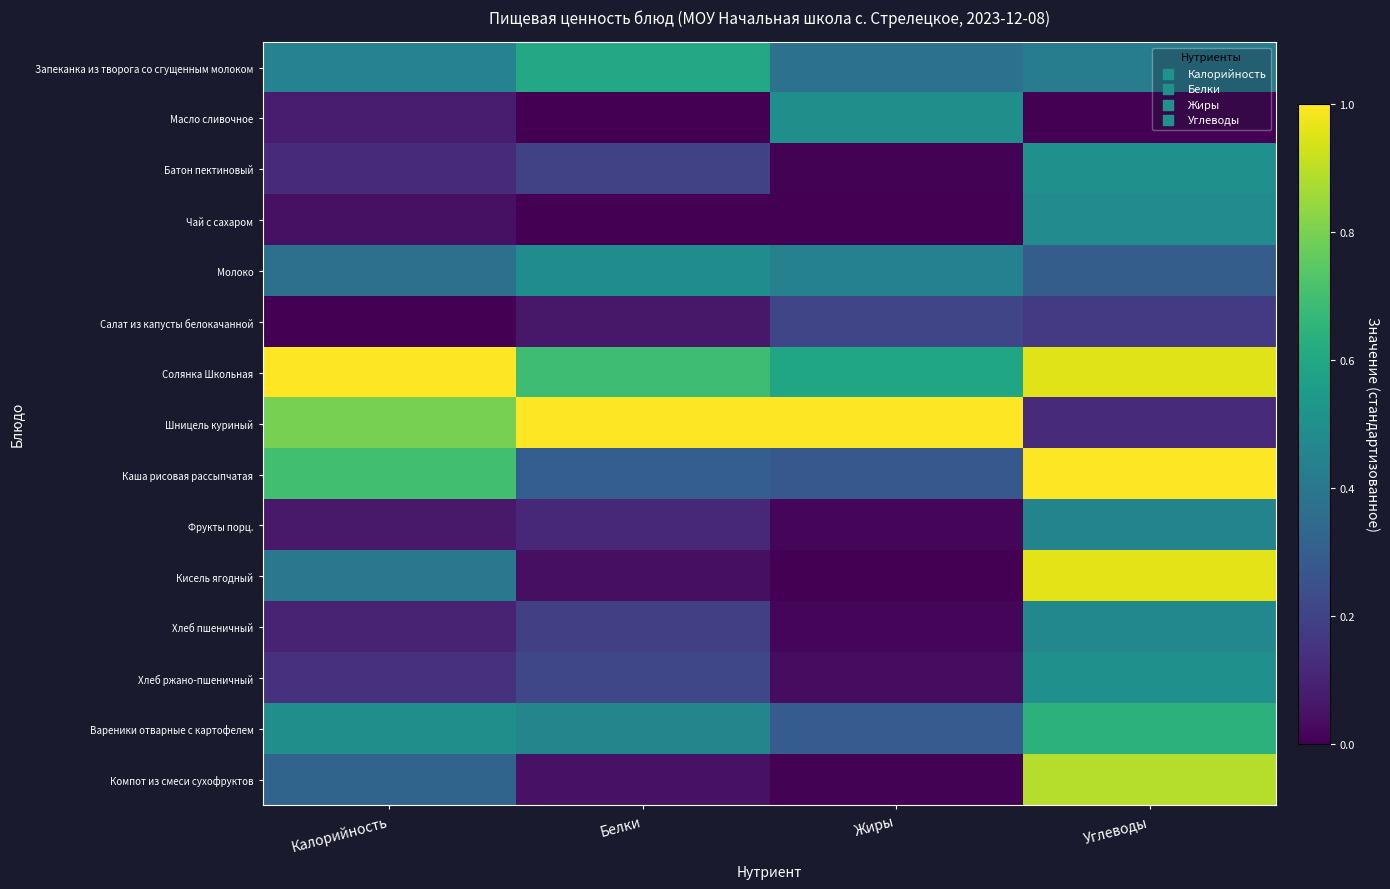

Reading left to right, what are all the values shown in this chart?

Запеканка из творога со сгущенным молоком: Калорийность=0.4	Белки=0.6	Жиры=0.4	Углеводы=0.4
Масло сливочное: Калорийность=0.1	Белки=0.0	Жиры=0.5	Углеводы=0.0
Батон пектиновый: Калорийность=0.1	Белки=0.2	Жиры=0.0	Углеводы=0.5
Чай с сахаром: Калорийность=0.0	Белки=0.0	Жиры=0.0	Углеводы=0.5
Молоко: Калорийность=0.4	Белки=0.5	Жиры=0.4	Углеводы=0.3
Салат из капусты белокачанной: Калорийность=0.0	Белки=0.1	Жиры=0.2	Углеводы=0.2
Солянка Школьная: Калорийность=1.0	Белки=0.7	Жиры=0.6	Углеводы=1.0
Шницель куриный: Калорийность=0.8	Белки=1.0	Жиры=1.0	Углеводы=0.1
Каша рисовая рассыпчатая: Калорийность=0.7	Белки=0.3	Жиры=0.3	Углеводы=1.0
Фрукты порц.: Калорийность=0.1	Белки=0.1	Жиры=0.0	Углеводы=0.5
Кисель ягодный: Калорийность=0.4	Белки=0.0	Жиры=0.0	Углеводы=1.0
Хлеб пшеничный: Калорийность=0.1	Белки=0.2	Жиры=0.0	Углеводы=0.5
Хлеб ржано-пшеничный: Калорийность=0.1	Белки=0.2	Жиры=0.0	Углеводы=0.5
Вареники отварные с картофелем: Калорийность=0.5	Белки=0.5	Жиры=0.3	Углеводы=0.6
Компот из смеси сухофруктов: Калорийность=0.3	Белки=0.0	Жиры=0.0	Углеводы=0.9